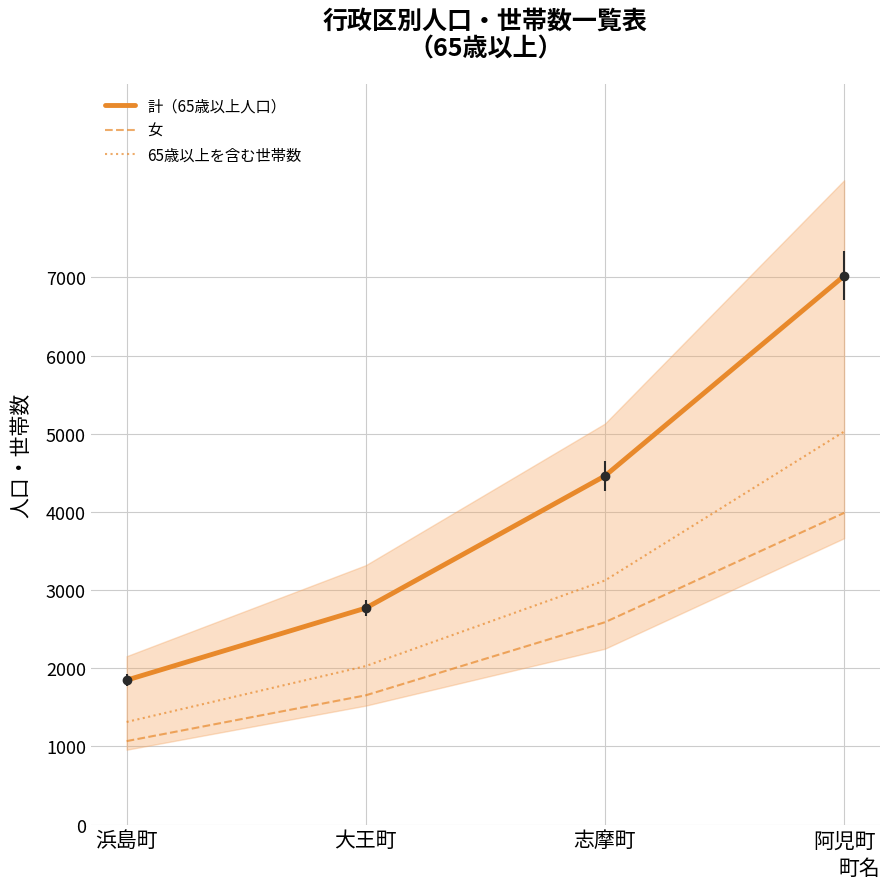

True or false: 65歳以上を含む世帯数 and 計（65歳以上人口） intersect in this chart.

False